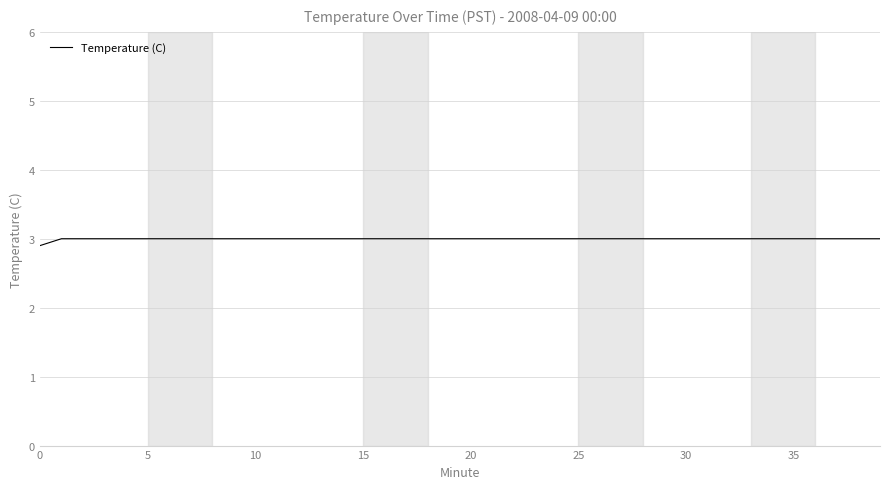

How many lines are shown in the chart?

1